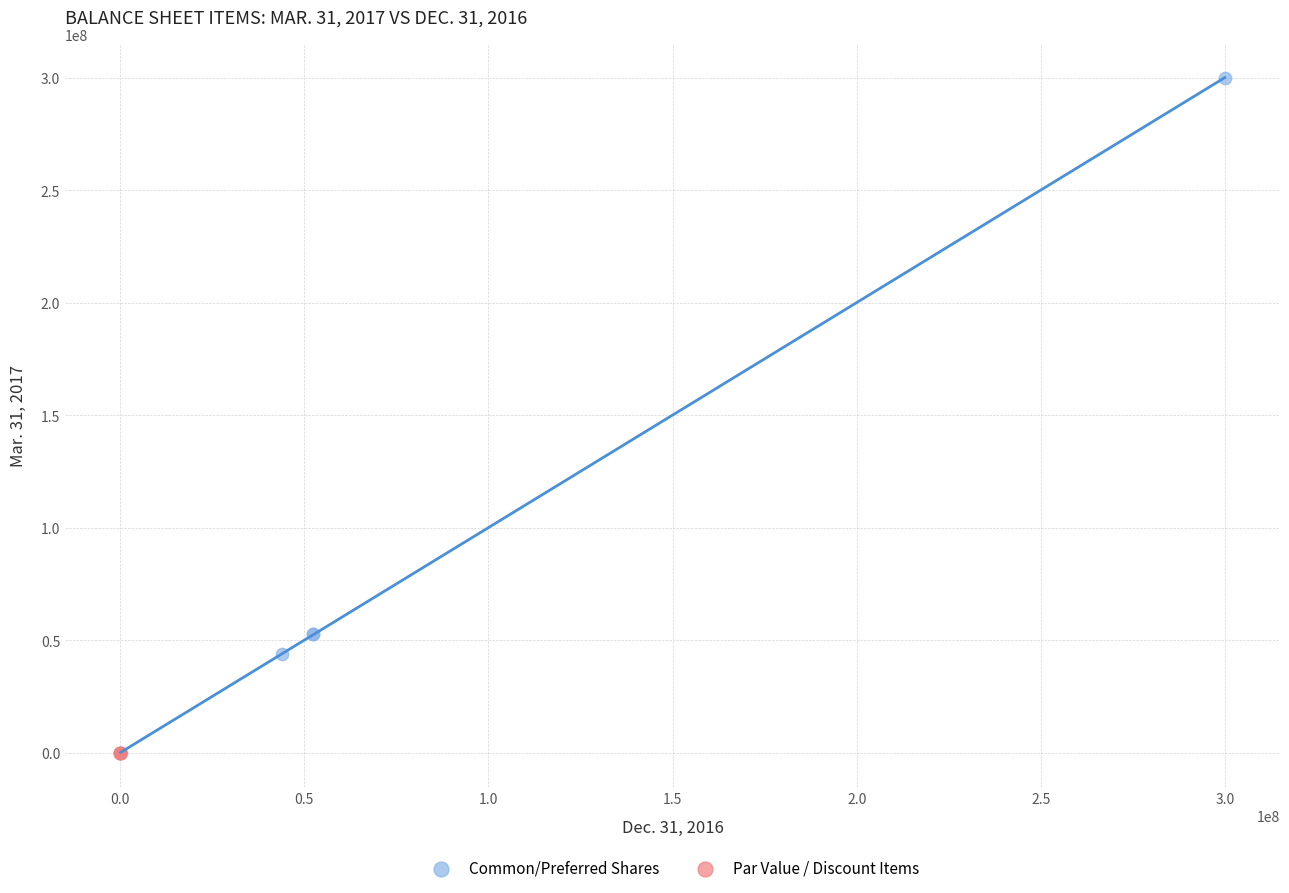

Which series contains the highest Y value?

Common/Preferred Shares